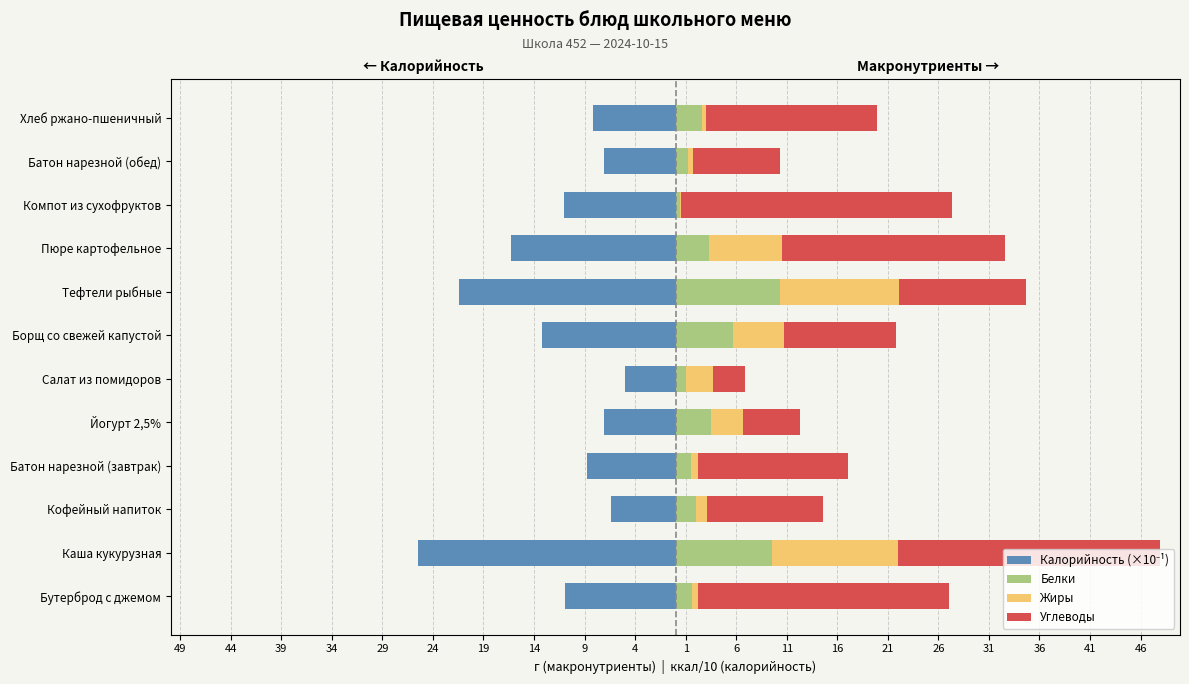

What position from the left is Каша кукурузная?

2